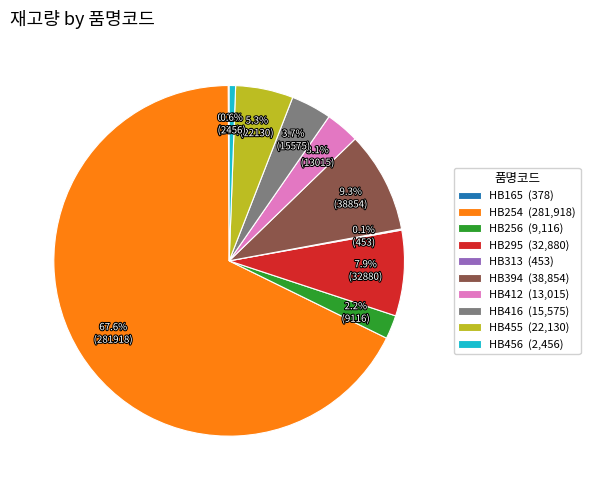

What percentage is NOT represented by HB456 (2,456)?

99.4%